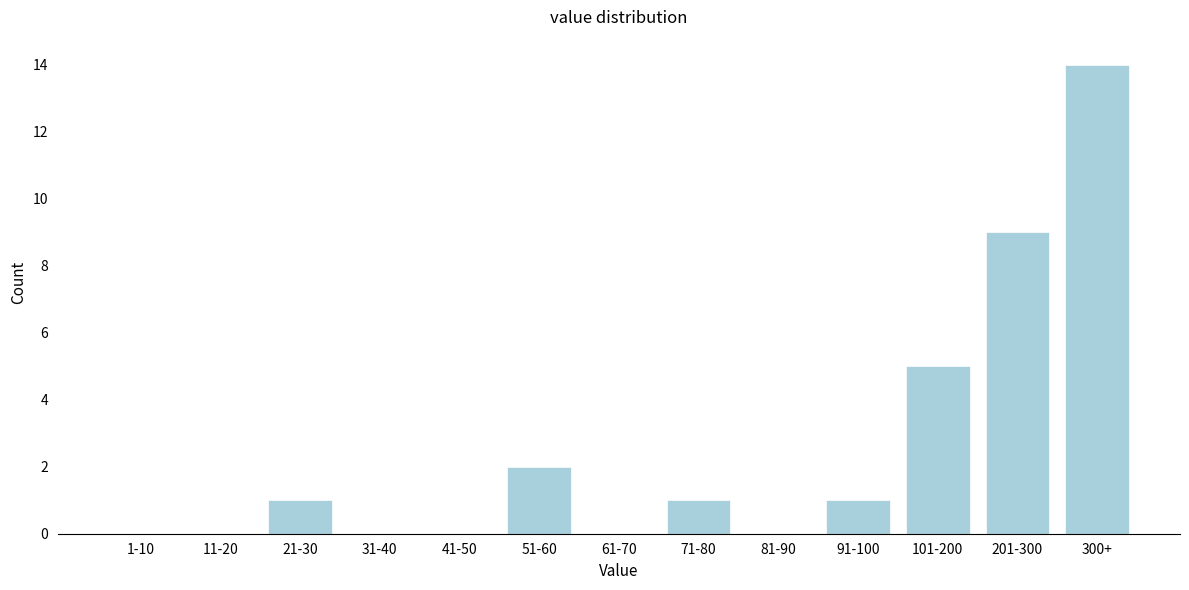

Reading right to left, list all the values displayed in this chart.

300+=14	201-300=9	101-200=5	91-100=1	81-90=0	71-80=1	61-70=0	51-60=2	41-50=0	31-40=0	21-30=1	11-20=0	1-10=0